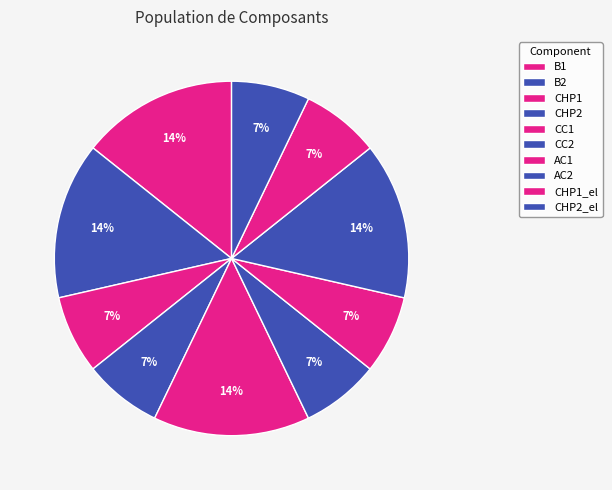

Does any single category account for the majority?

No